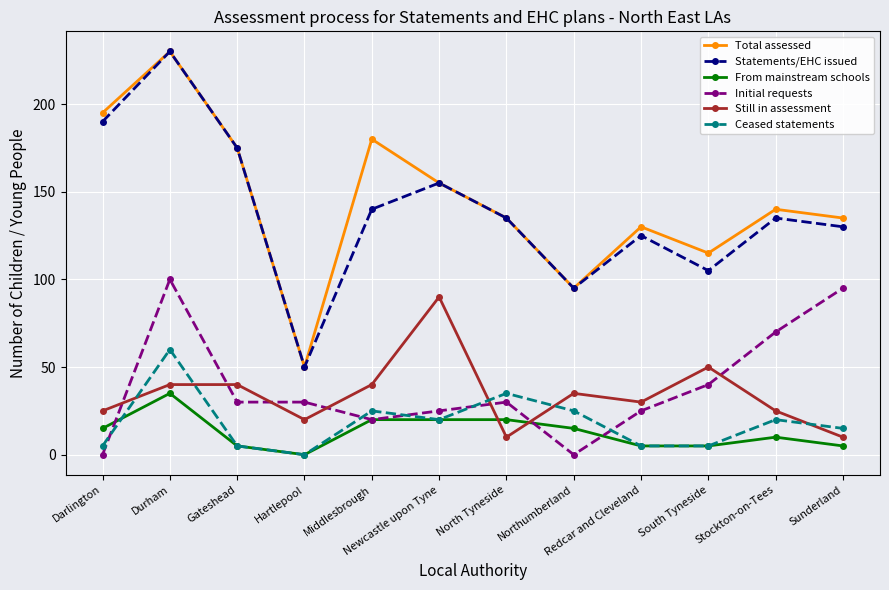

What is the spread (max minus min) of values at Stockton-on-Tees?

130